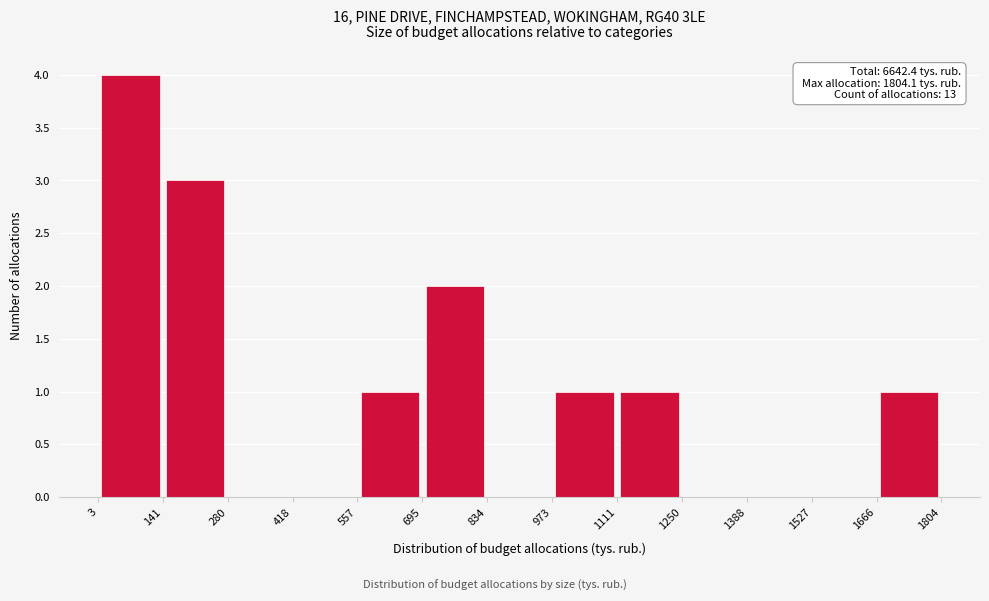

Which range on the x-axis has the tallest bar?

3 to 141